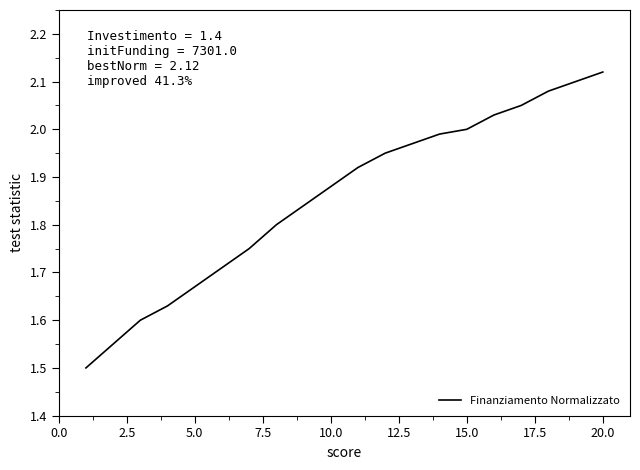

What is the difference between the maximum and minimum values?

0.6